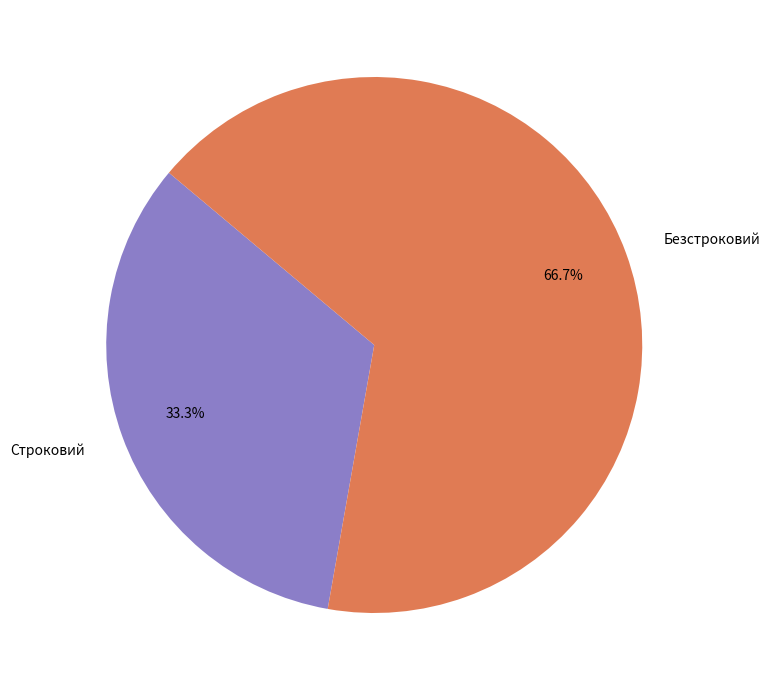

To the nearest percent, what percentage of the pie is Строковий?

33%